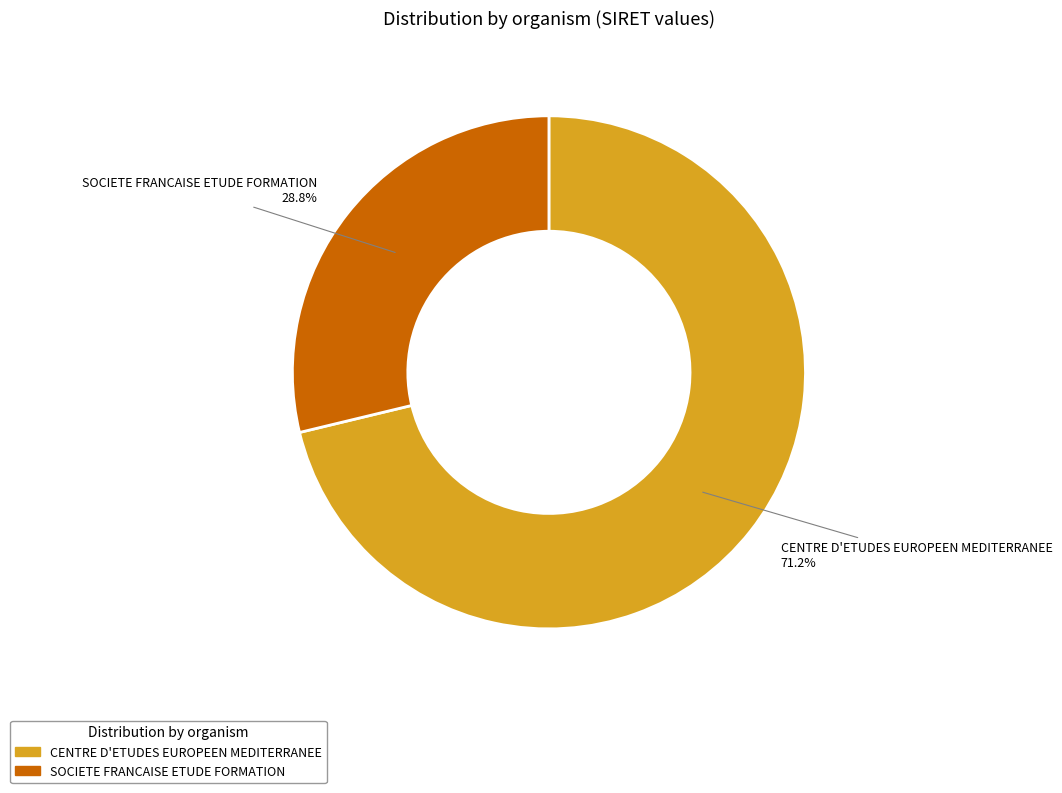

To the nearest percent, what is the average slice percentage?

50%